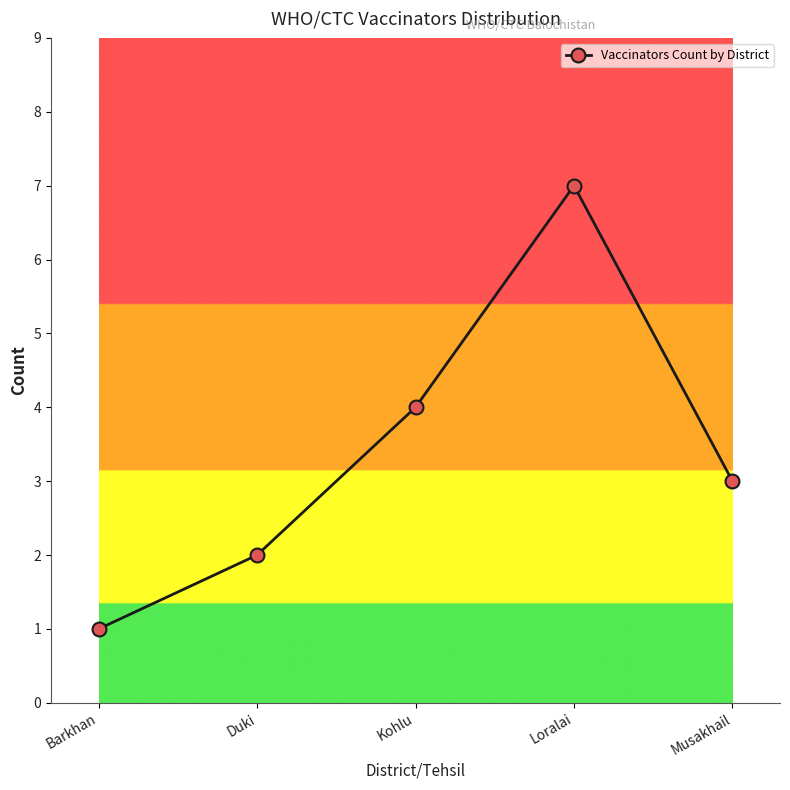

The value at Musakhail is 4. True or false?

False